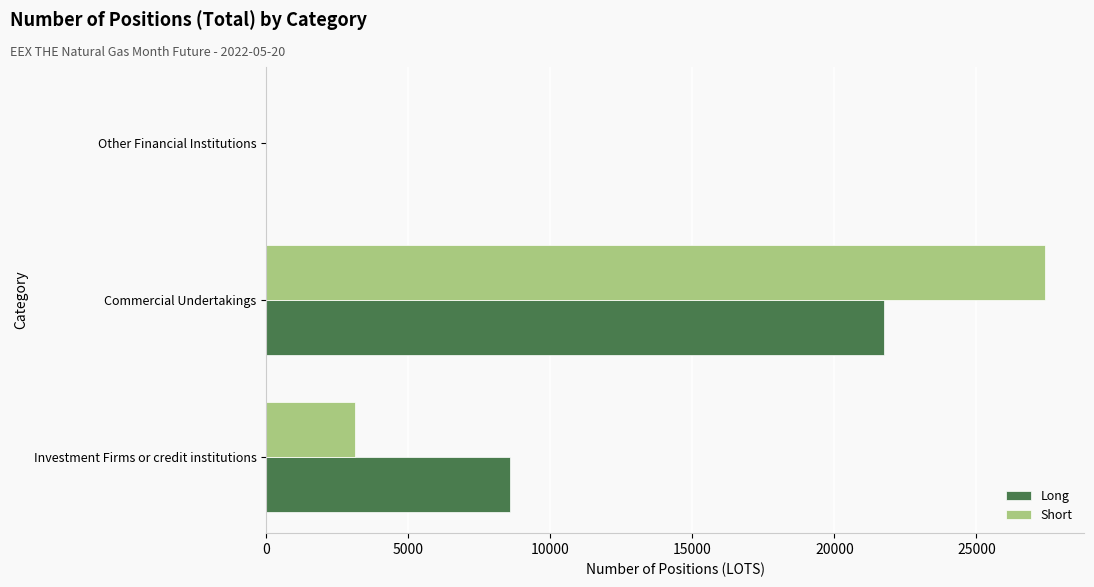

Which series has the widest spread of values?

Short